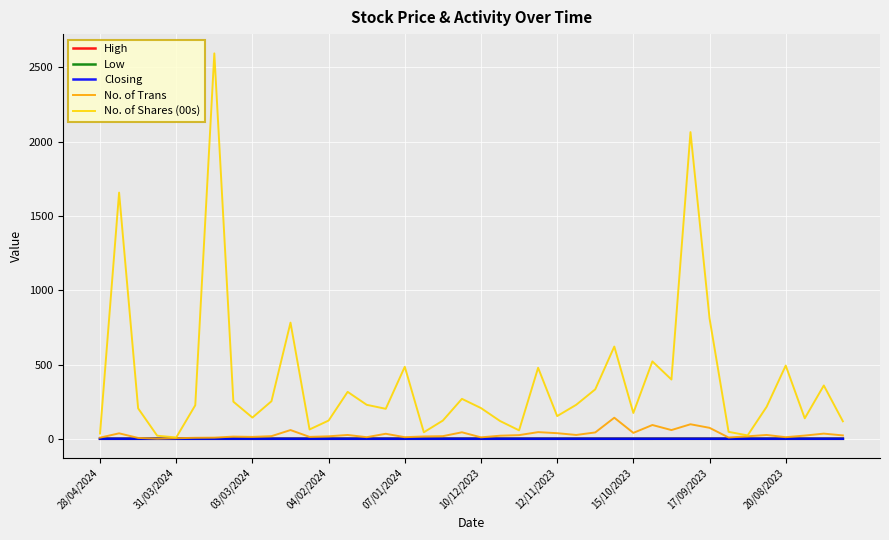

Which series has the largest total across all categories?

No. of Shares (00s)